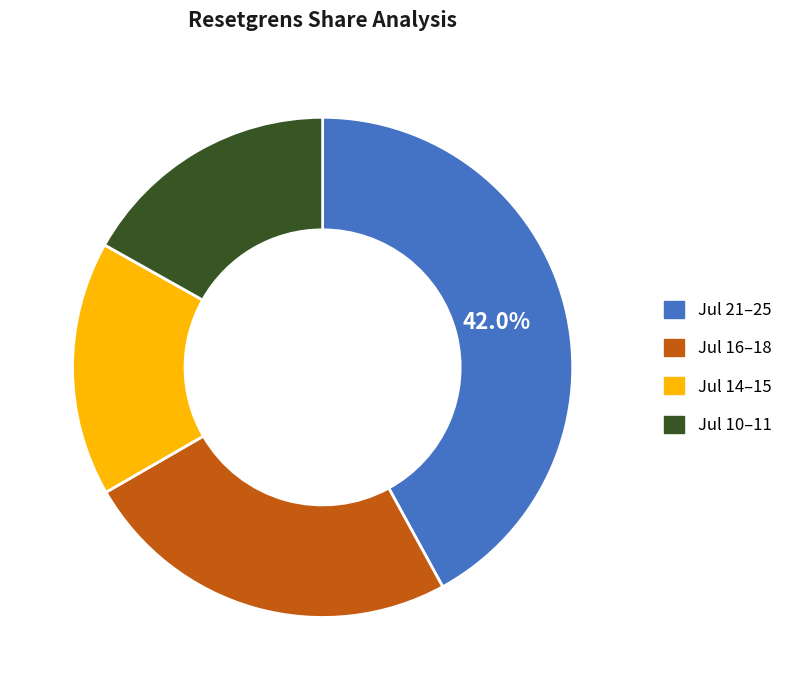

Which has a higher value, Jul 10–11 or Jul 16–18?

Jul 16–18